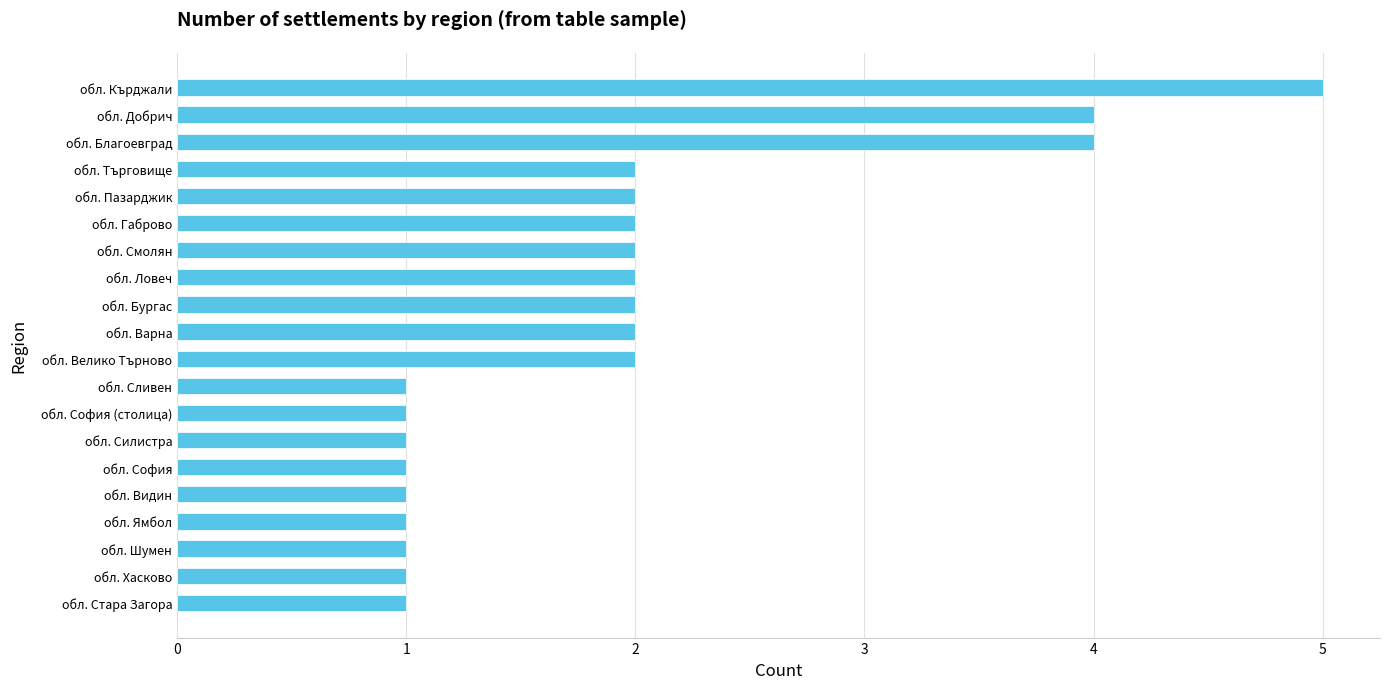

How many values are between 1 and 2?

17